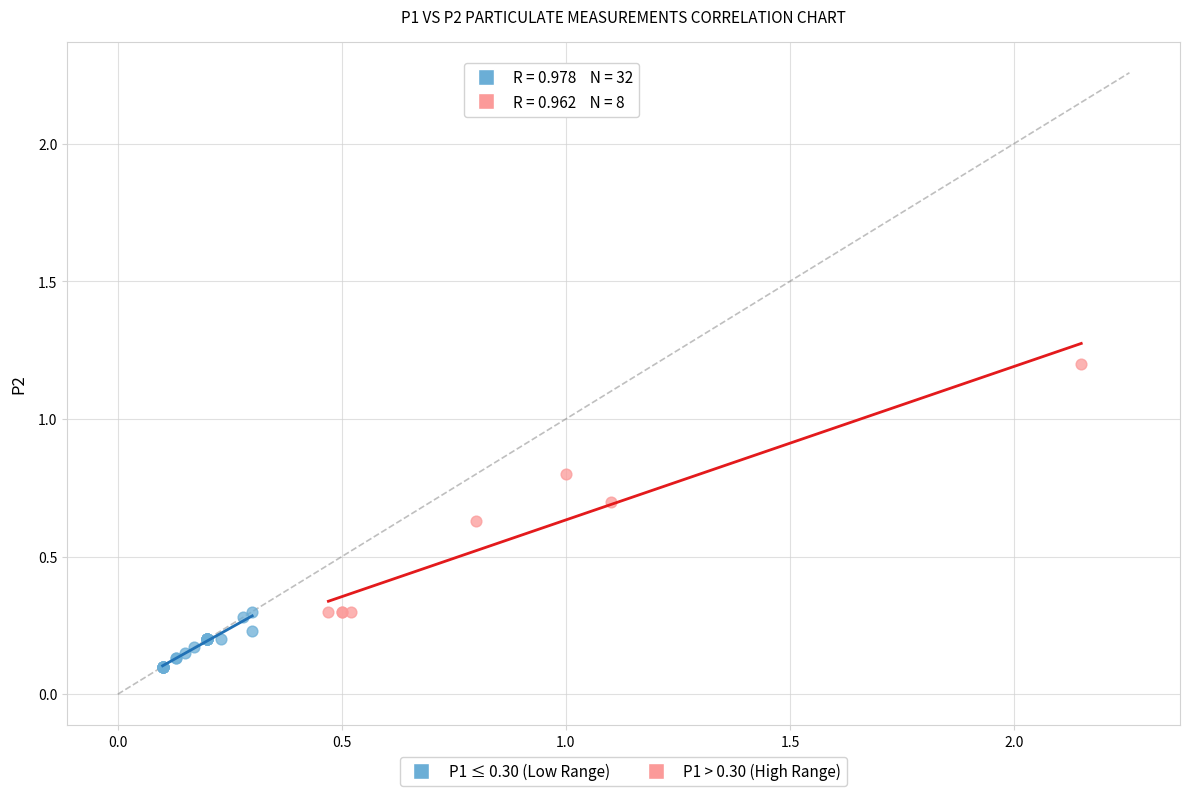

Which series reaches the minimum Y coordinate?

P1 ≤ 0.30 (Low Range)